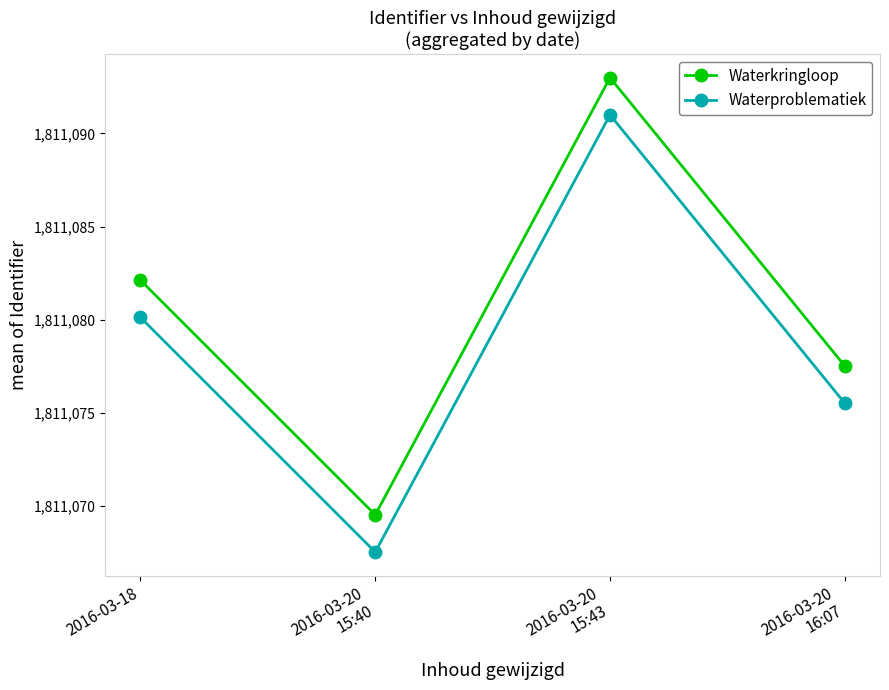

True or false: Waterproblematiek has more than 0 interior local peaks.

True